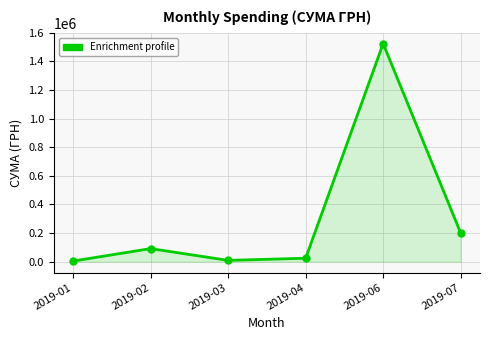

Is it true that the value at 2019-02 is 91252.9?

True